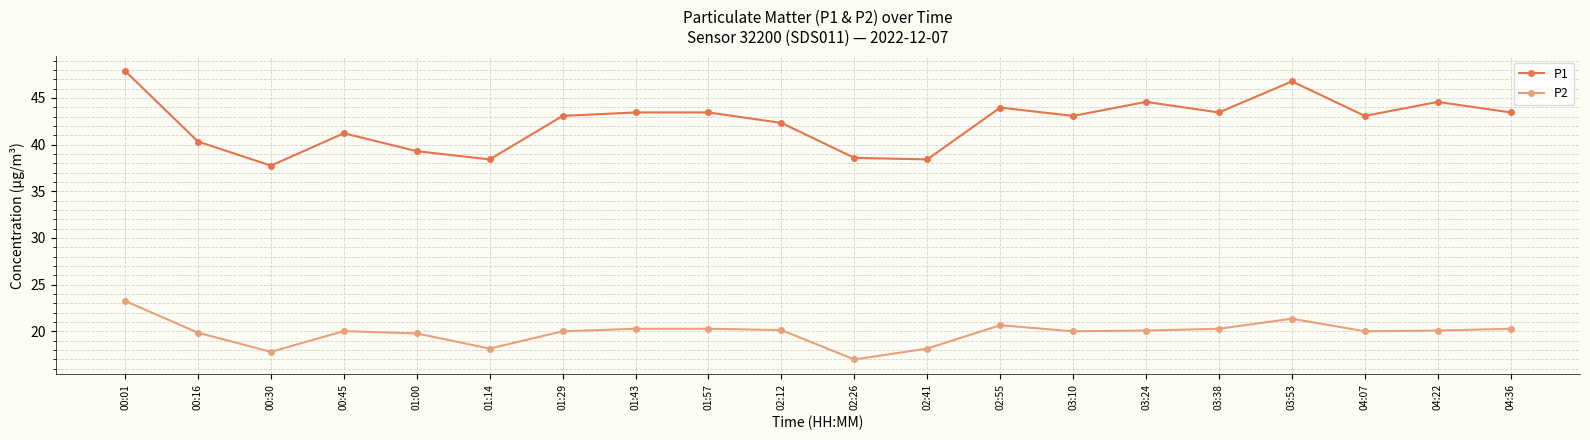

True or false: P1 and P2 intersect in this chart.

False